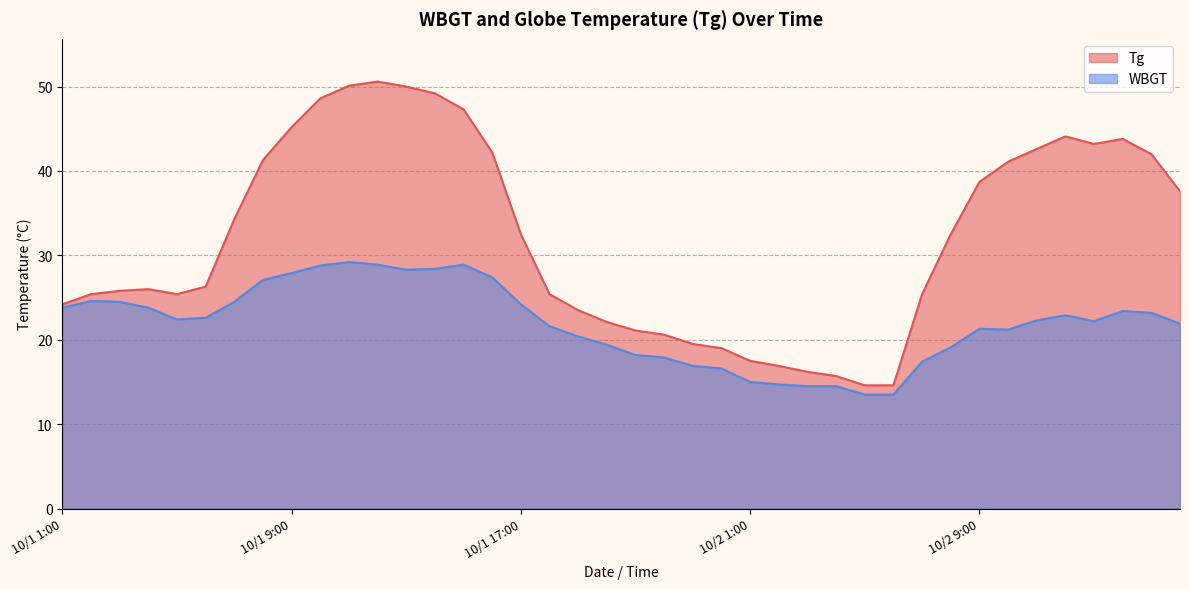

What is the label of the 28th point from the left?

10/2 4:00